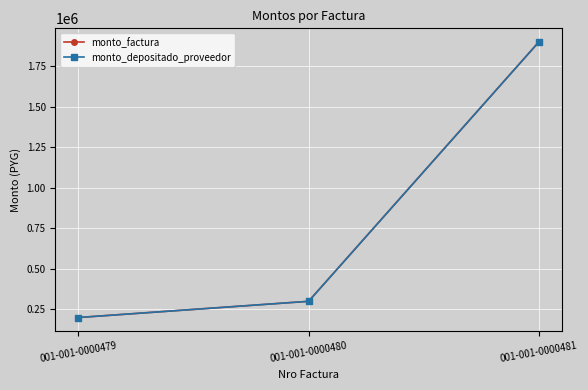

Is this an area chart (filled region under the line)?

No